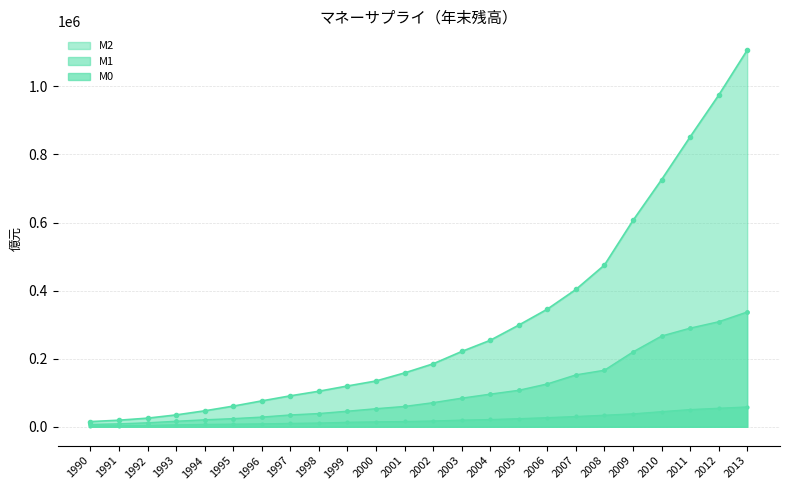

Rank the series by their average value, from lowest to highest.

M0, M1, M2